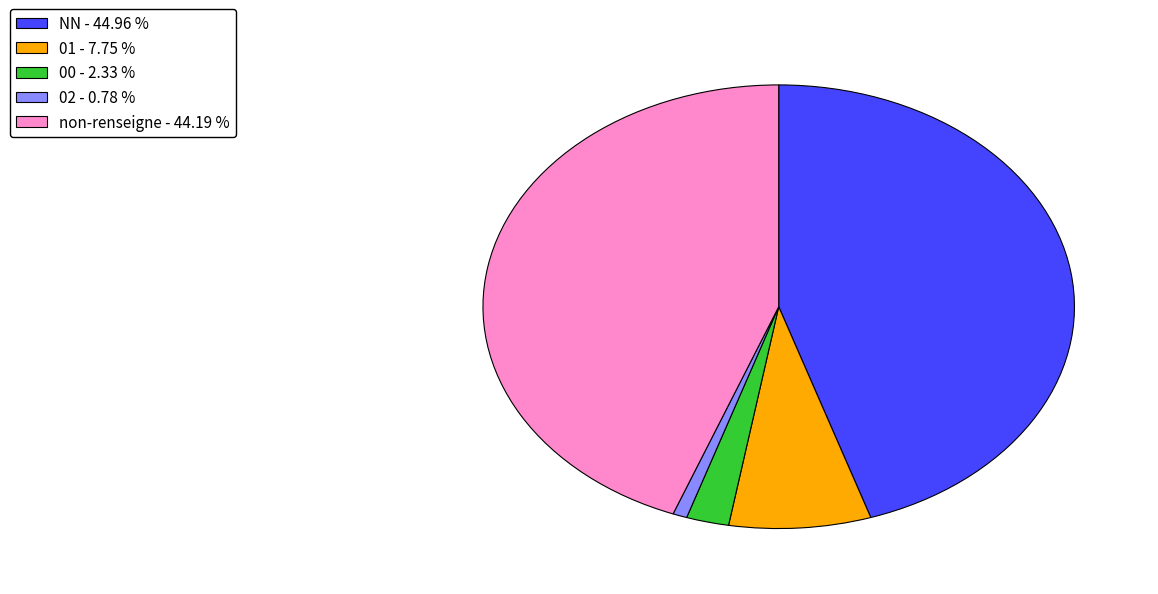

What is the smallest slice in the pie chart?

02 - 0.78 %